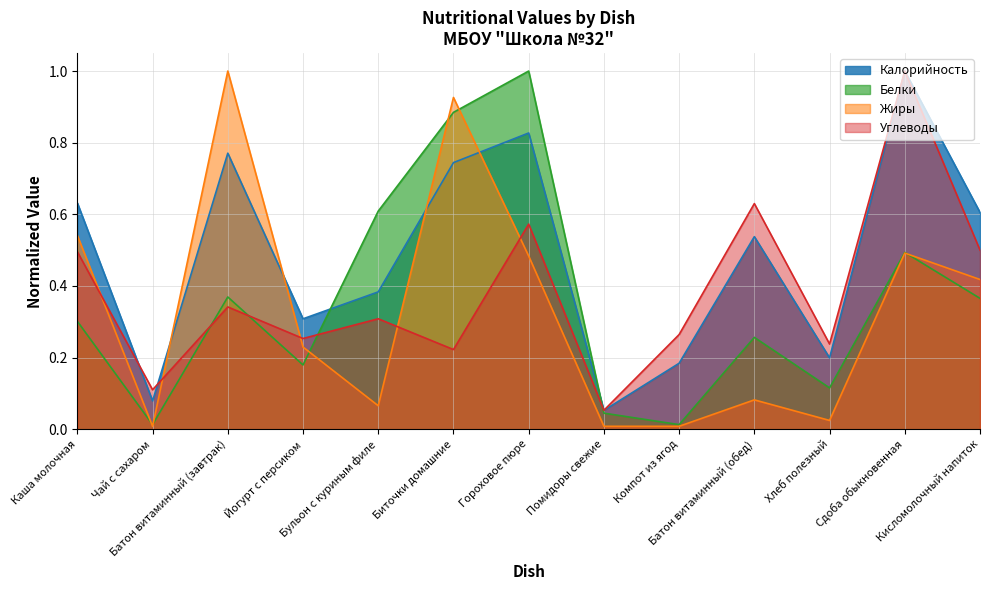

Which series ends up on top after the final intersection of Жиры and Белки?

Жиры